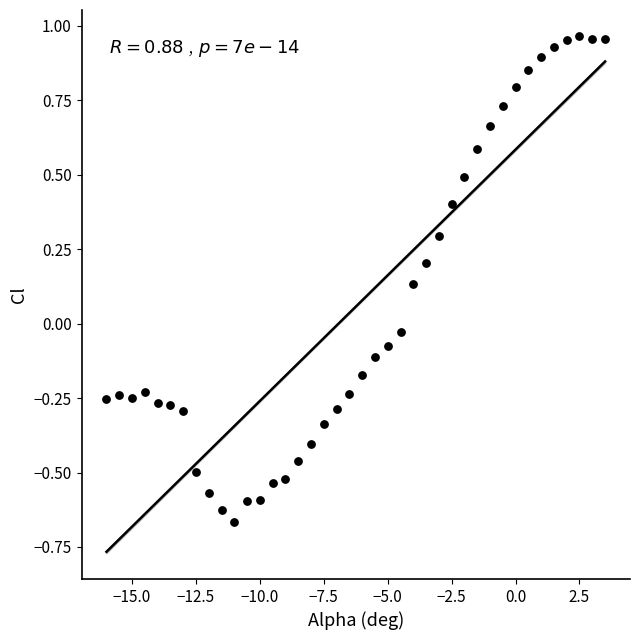

What is the range of Y values (max minus min)?

1.6